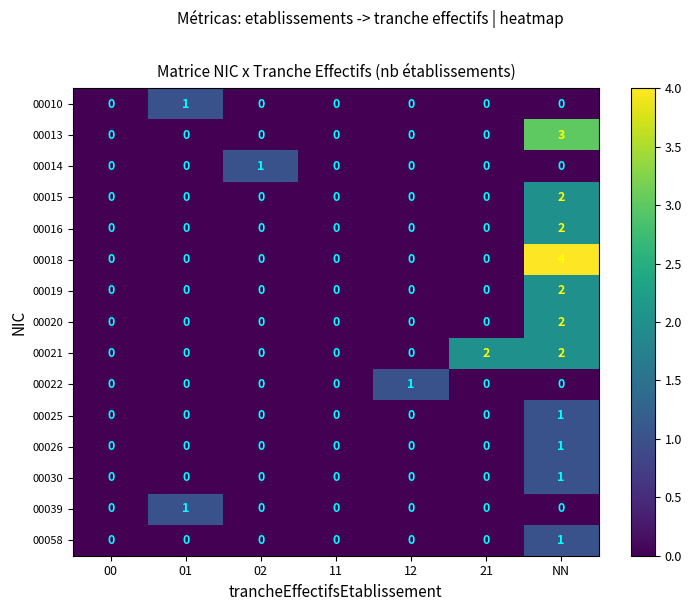

Which series has the widest spread of values?

00018